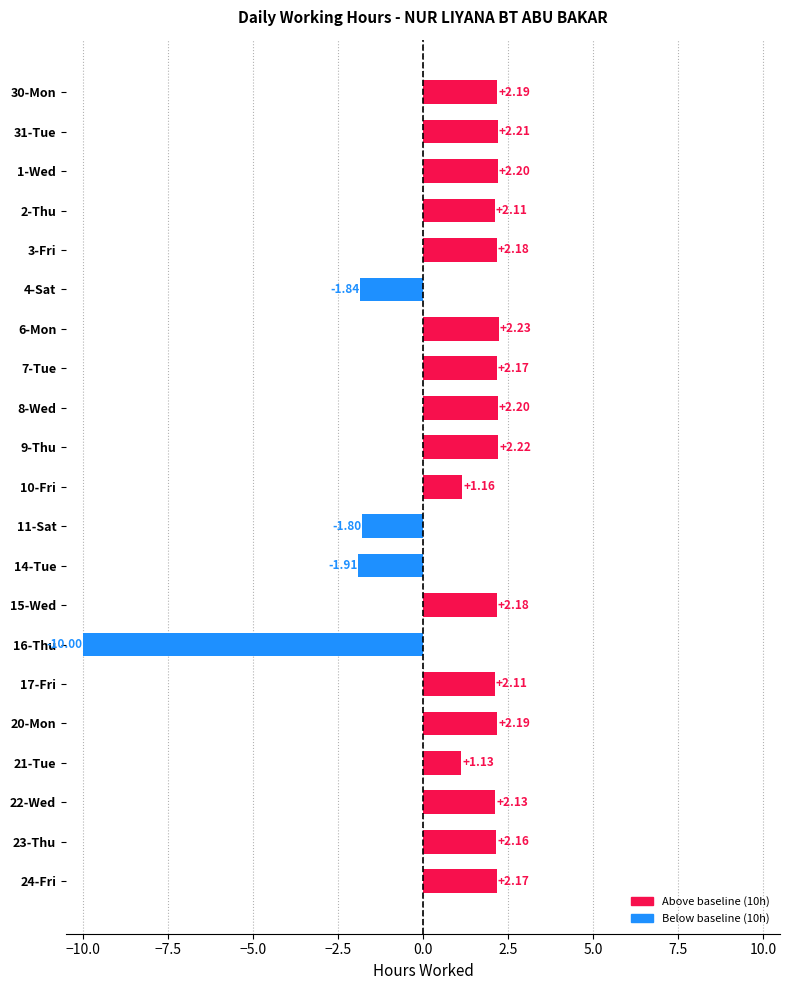

Between 9-Thu and 6-Mon, which is larger?

6-Mon